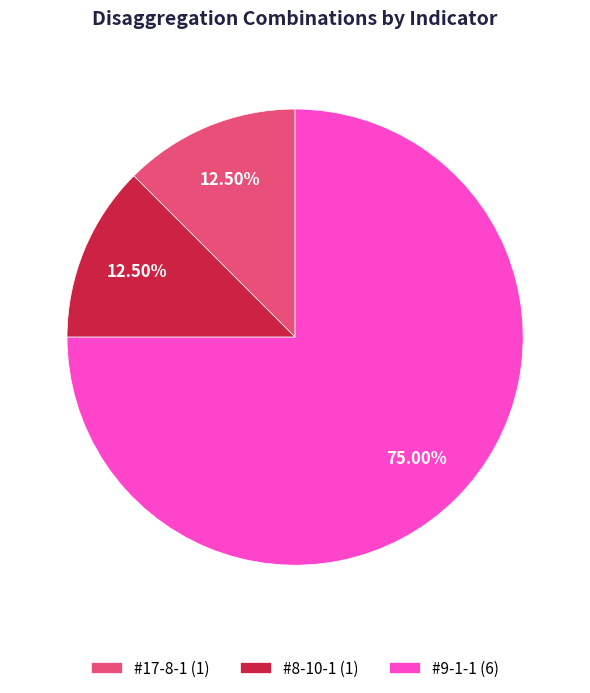

To the nearest percent, what portion does #9-1-1 represent?

75%